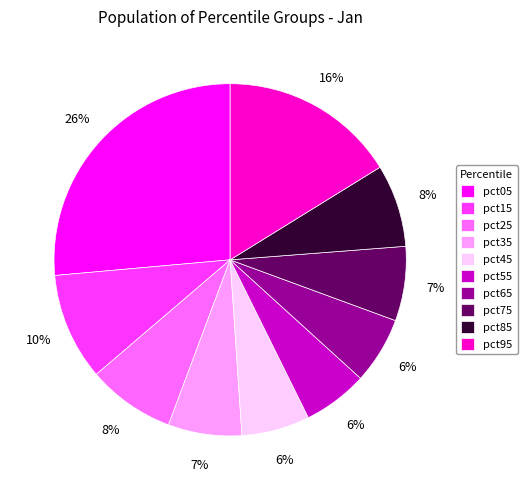

To the nearest percent, what is the average slice percentage?

10%